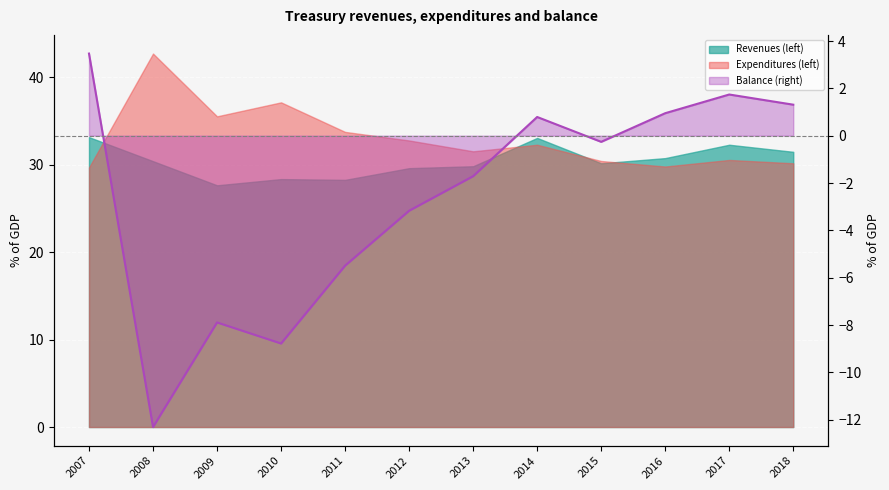

Is it true that the value at 2016 is 0.9?

True